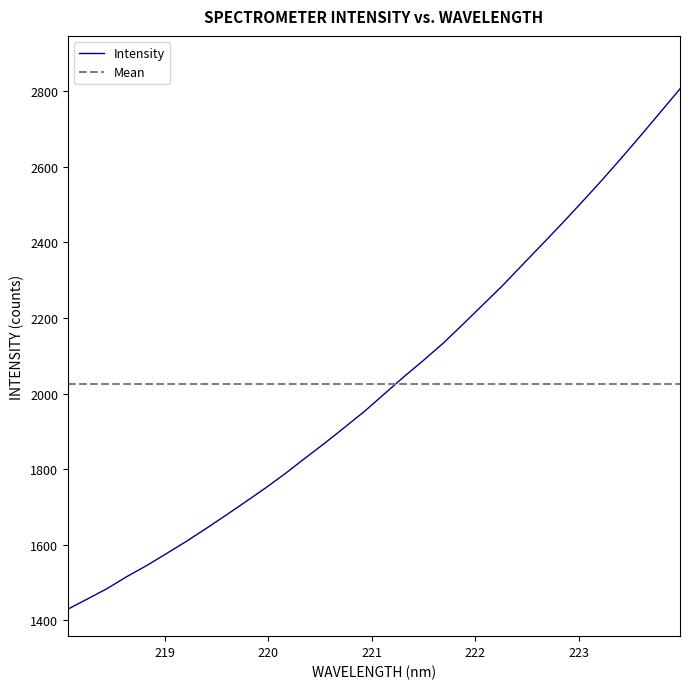

What is the minimum value shown in the chart?

1428.9